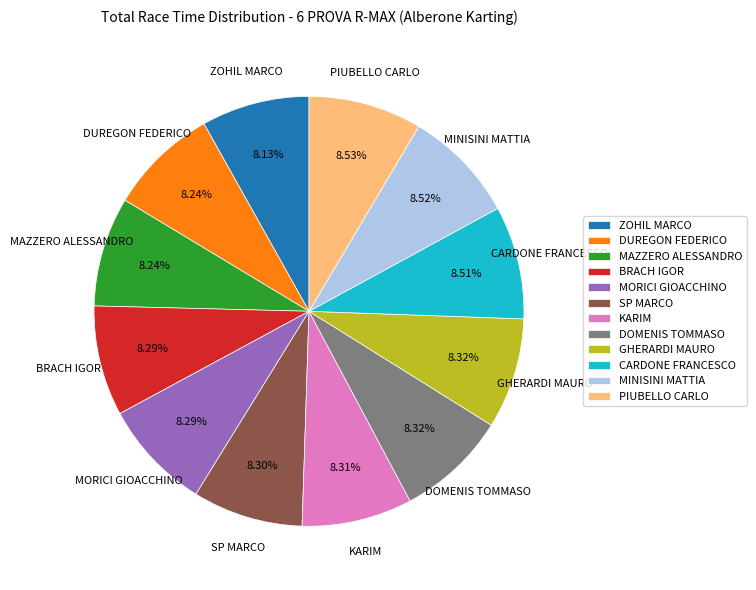

Count the number of slices in the pie.

12